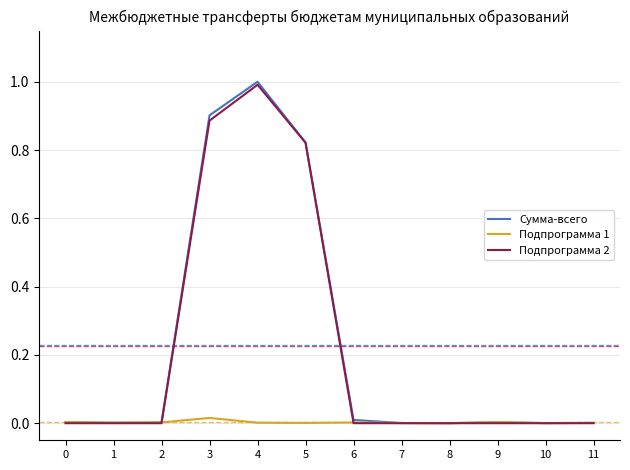

At which category is the sum across all series the highest?

4